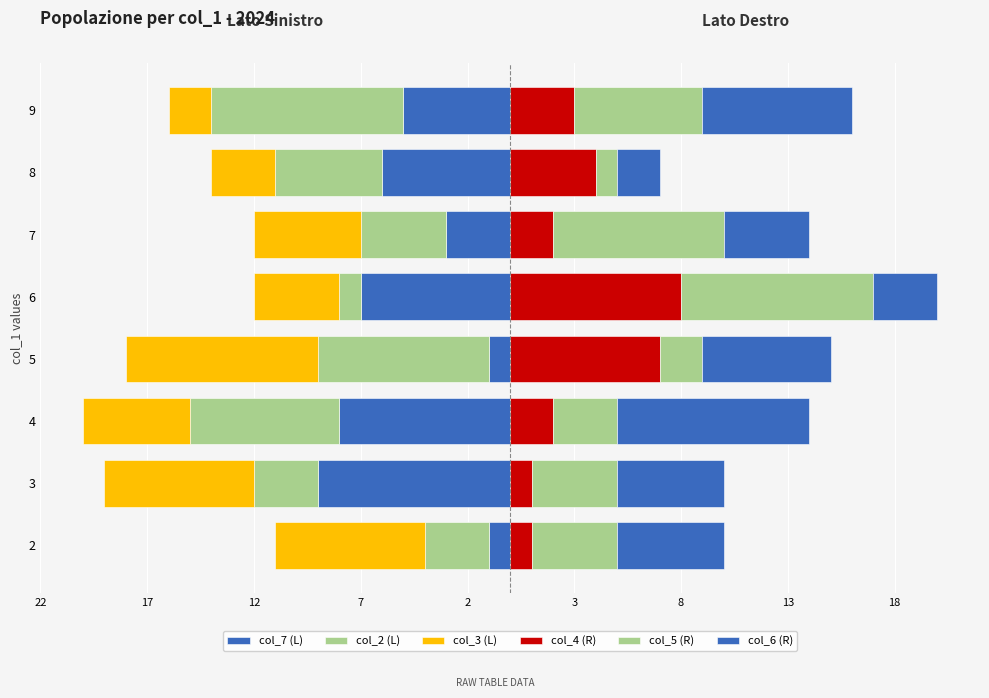

How many data points in col_4 (R) are above 3?

3